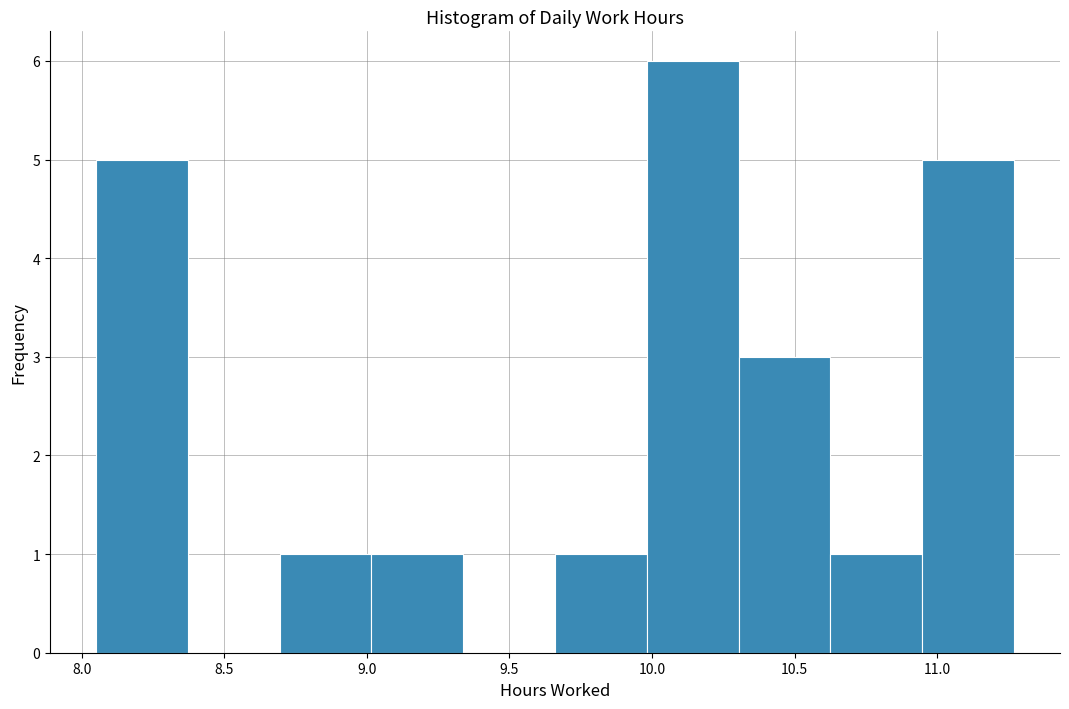

Reading left to right, transcribe this chart: for each bar, give the range it covers on the x-axis and its height. Neither the bar edges nor the heights are printed on the chart, so give them approximately, as read against the axes.

8.05 to 8.35: 5
8.35 to 8.70: 0
8.70 to 9.00: 1
9.00 to 9.35: 1
9.35 to 9.65: 0
9.65 to 10.00: 1
10.00 to 10.30: 6
10.30 to 10.65: 3
10.65 to 10.95: 1
10.95 to 11.25: 5